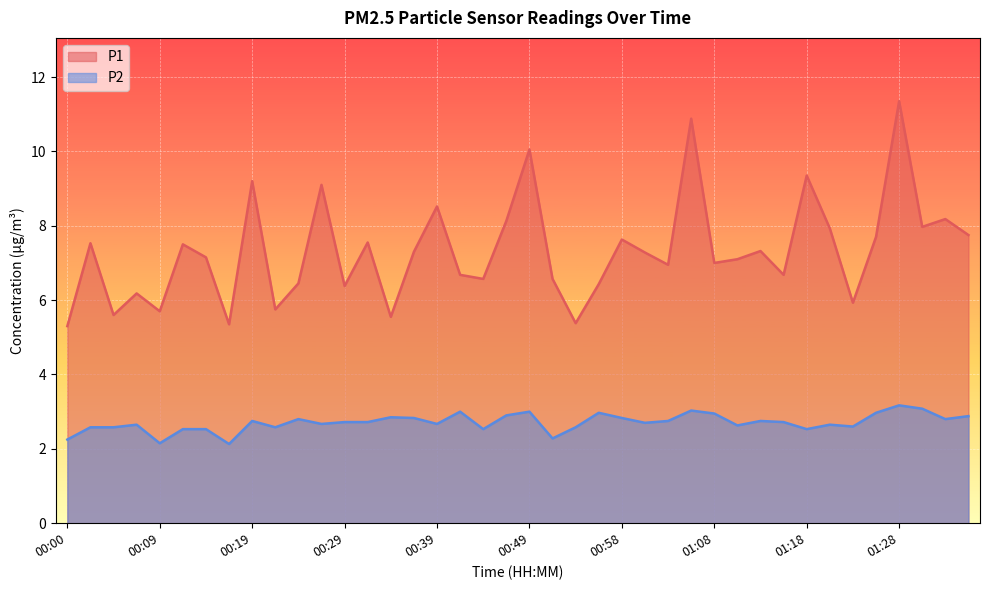

Which series has the largest total across all categories?

P1